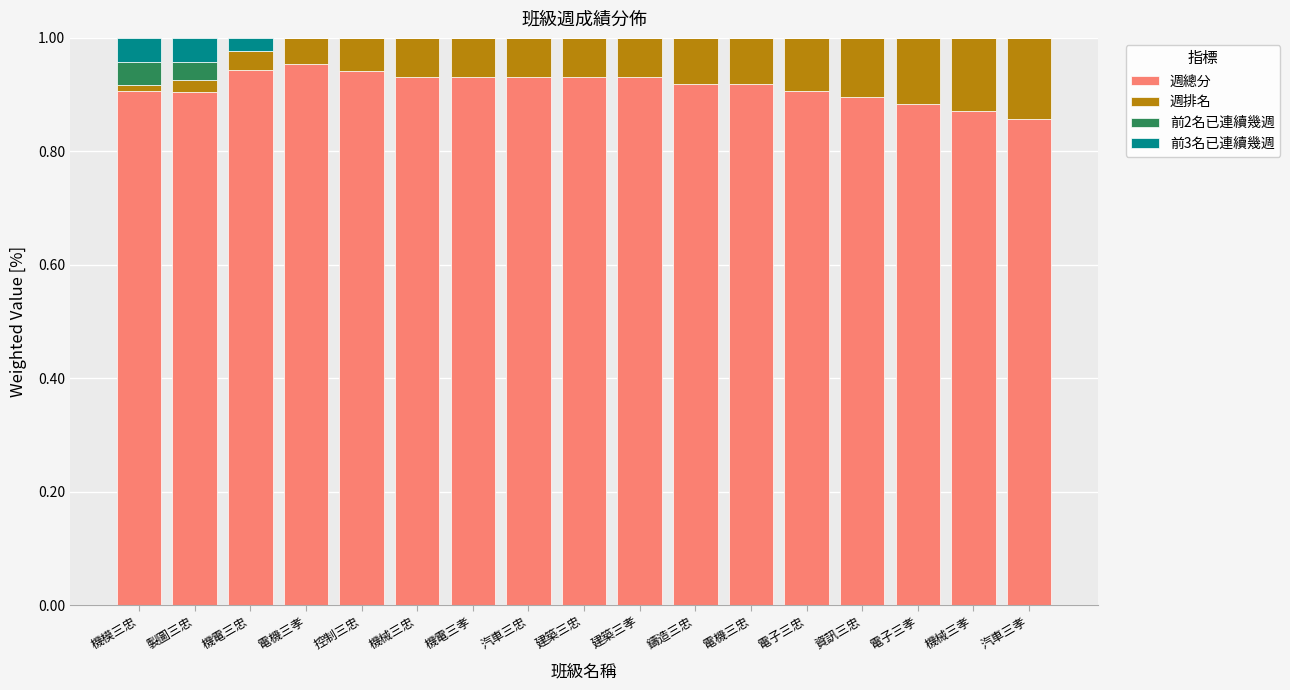

The 週總分 series shows 0.9 at 汽車三孝. True or false?

True